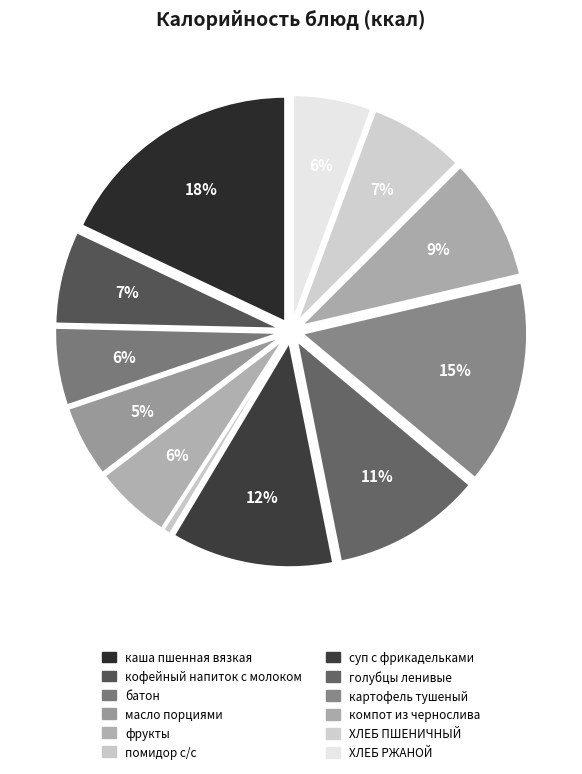

Which category has the biggest portion of the pie?

каша пшенная вязкая